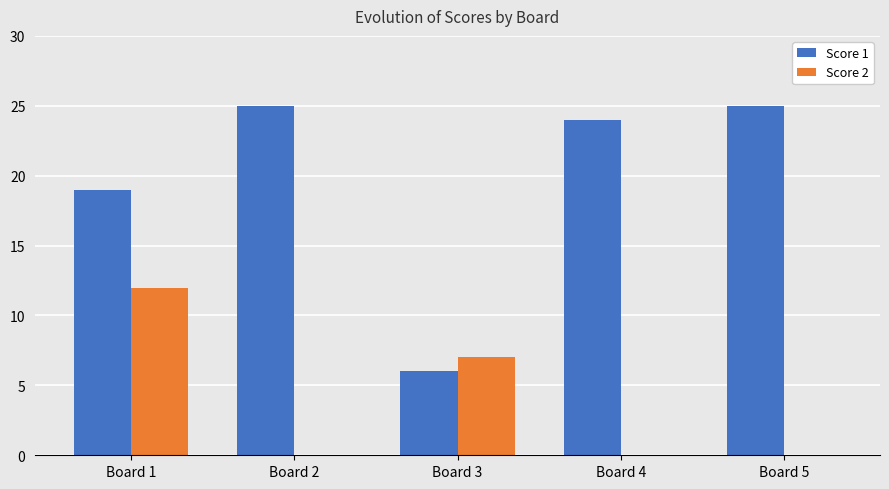

At which label is Score 1 closest to 15?

Board 1